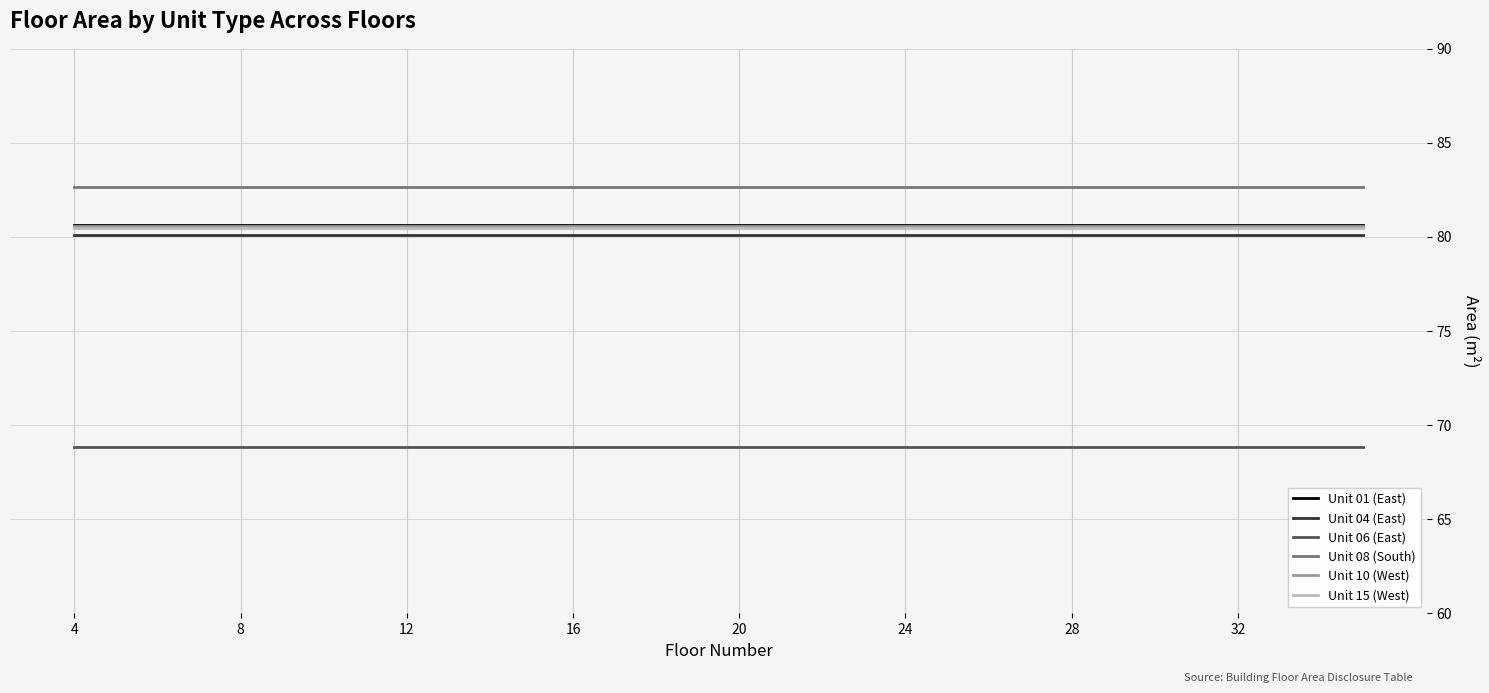

Does the chart have visible grid lines?

Yes